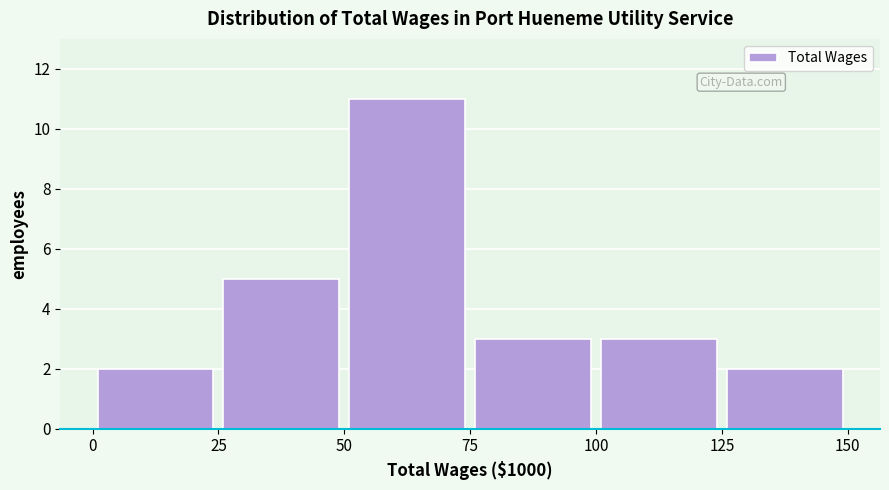

Over which range of the x-axis is the bar tallest?

50 to 75